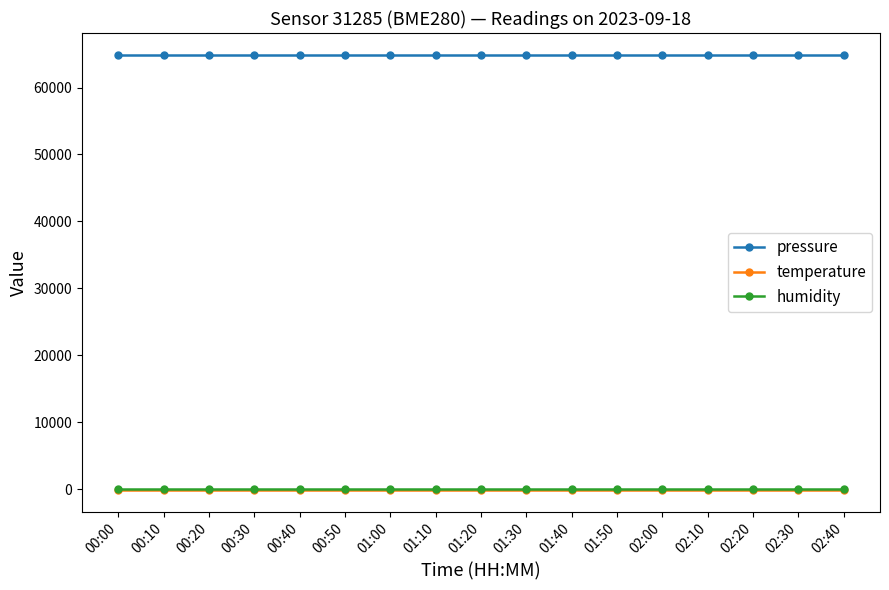

Is it true that temperature equals -150.5 at 01:00?

True